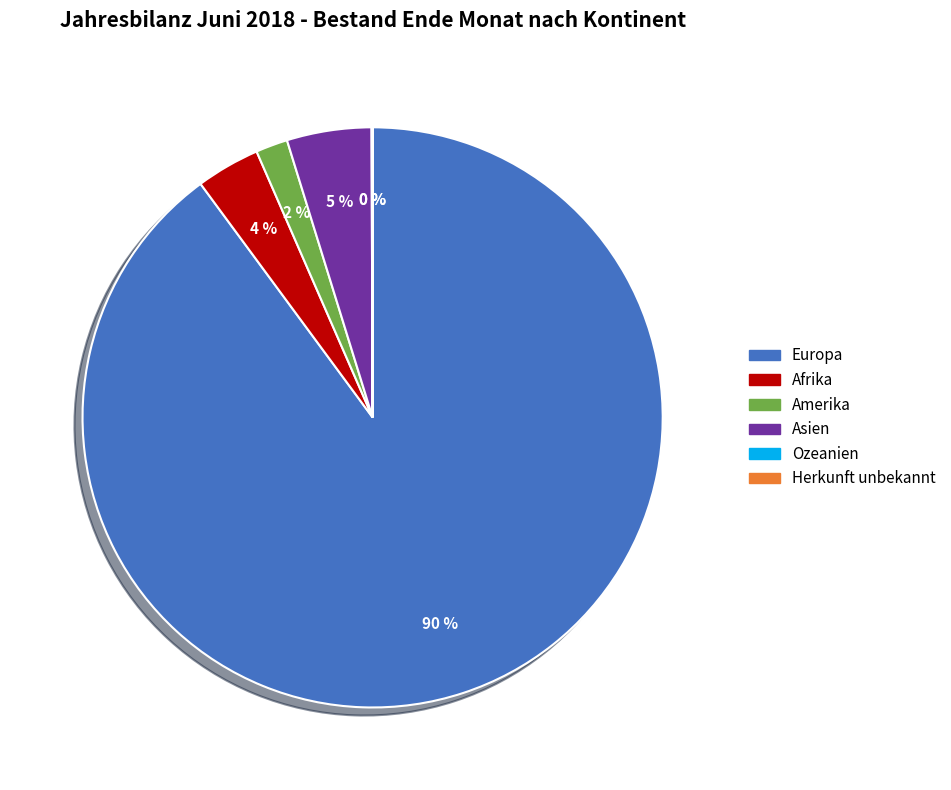

What is the majority slice?

Europa